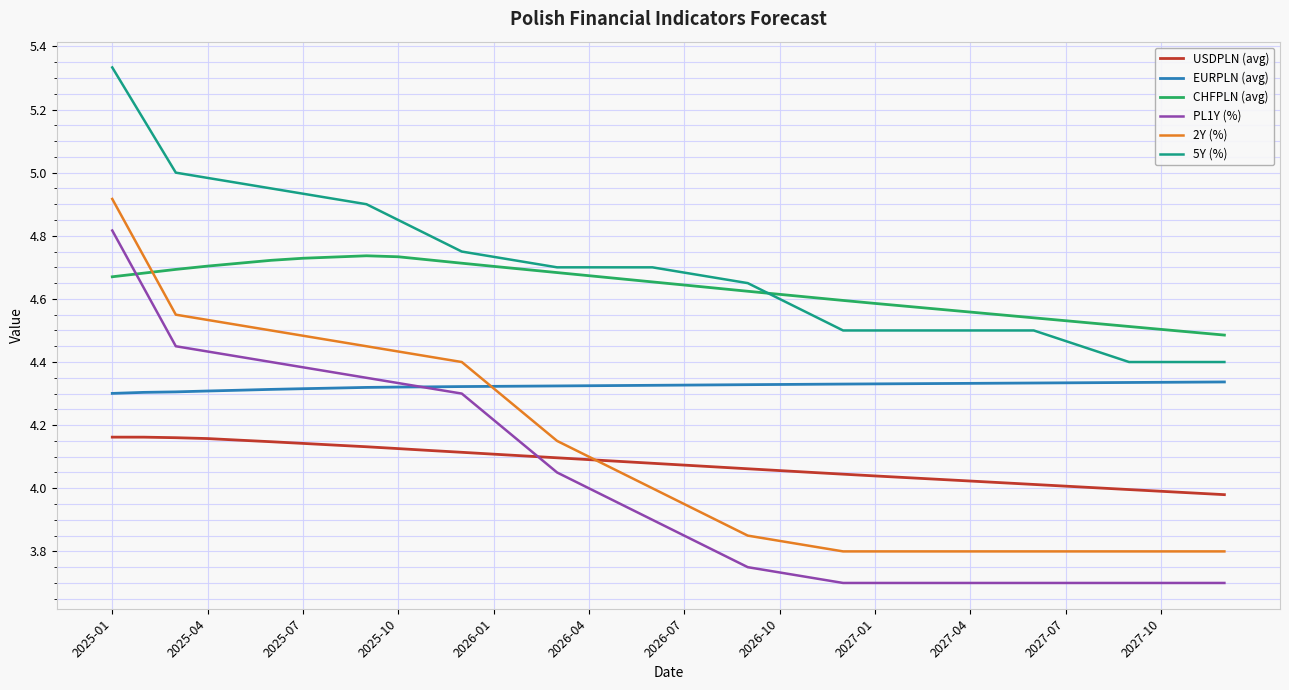

What is the difference between the maximum and minimum values in the PL1Y (%) series?

1.1